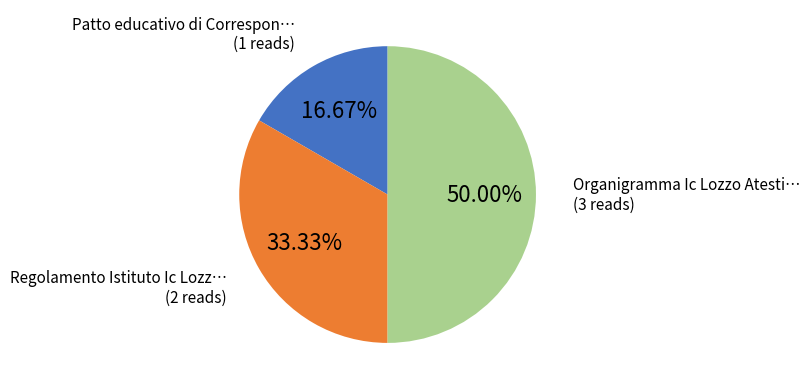

Which slice is the largest?

Organigramma Ic Lozzo Atestino